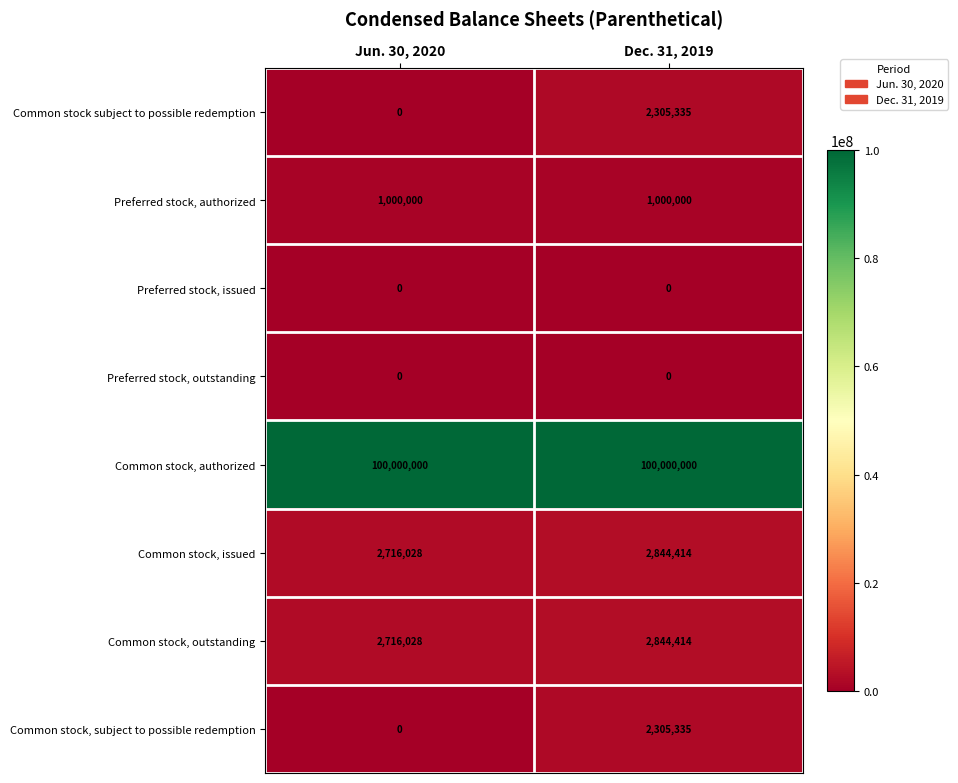

What is the average value of the Preferred stock, authorized series?

1000000